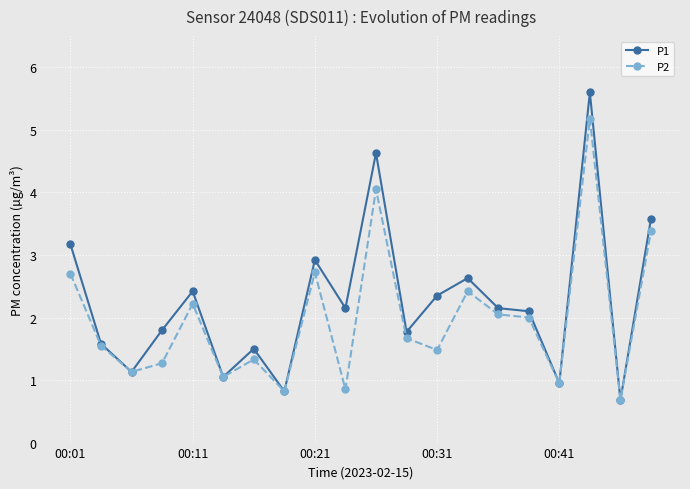

What is the minimum value for P2?

0.7